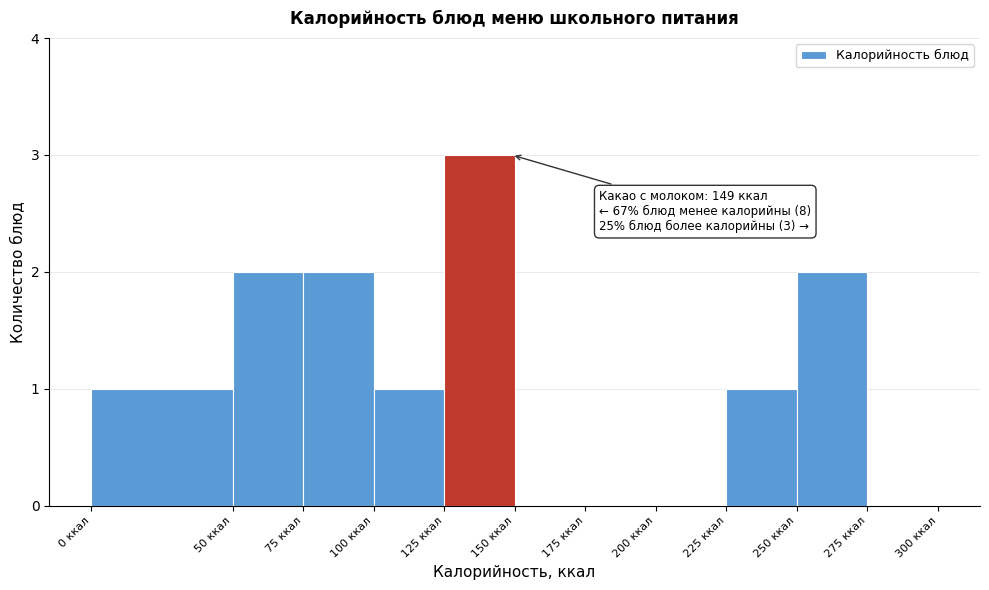

Which range on the x-axis has the tallest bar?

125 to 150